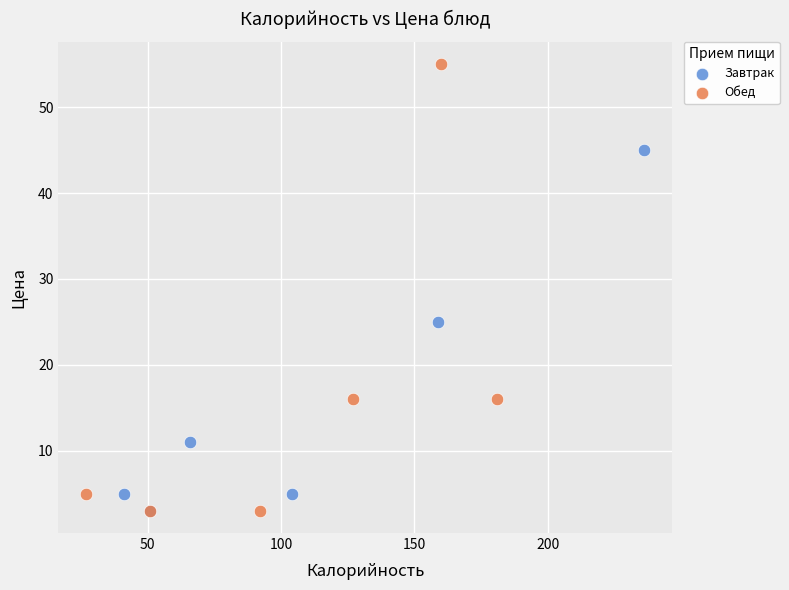

Which series has the widest spread of Y values?

Обед